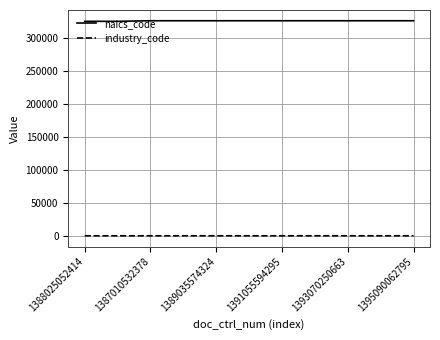

Rank the series by their average value, from highest to lowest.

naics_code, industry_code